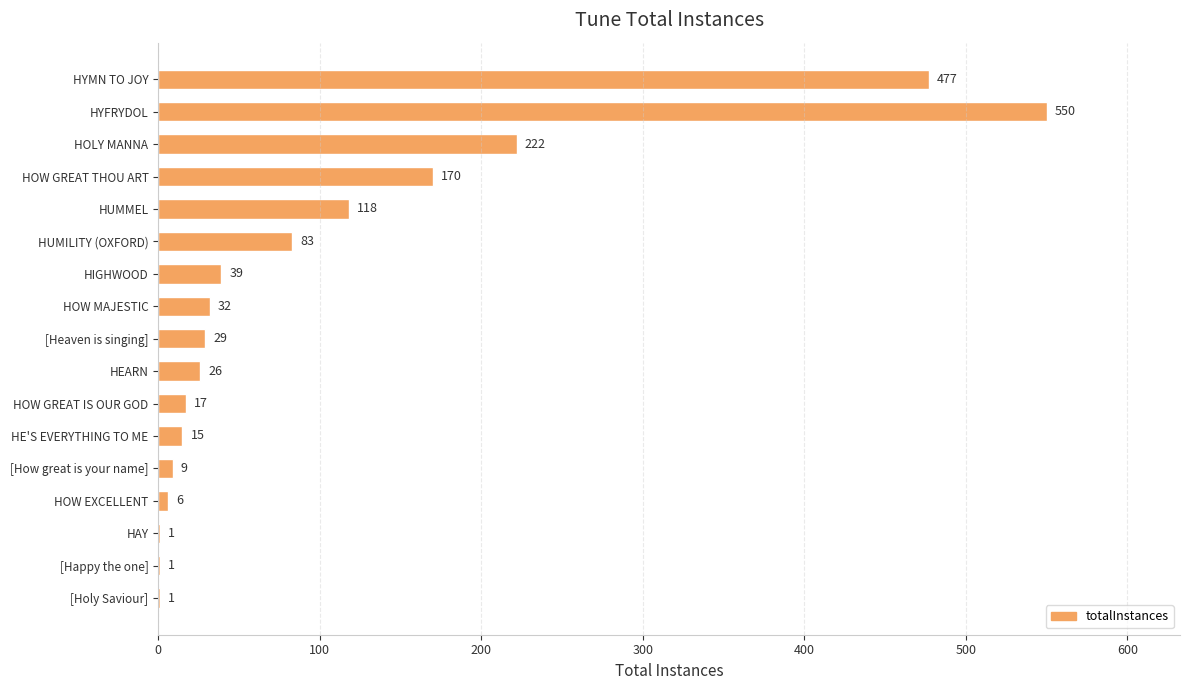

How many distinct data groups are displayed?

1